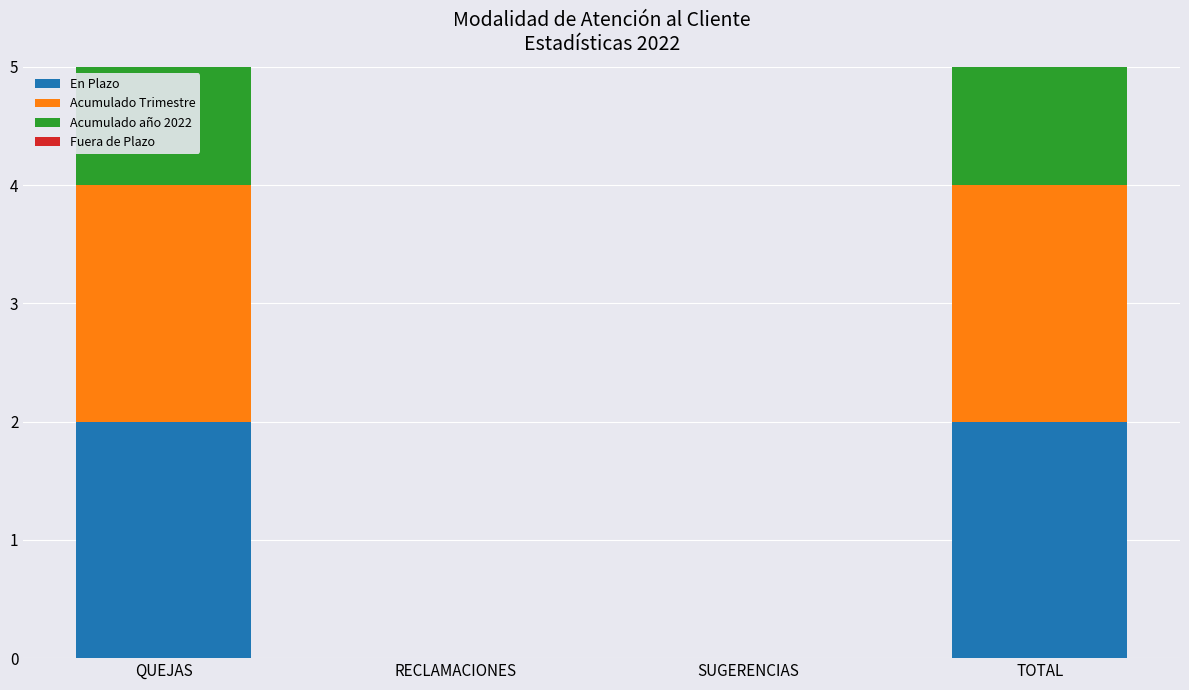

Rank the categories by En Plazo value from highest to lowest.

QUEJAS, TOTAL, RECLAMACIONES, SUGERENCIAS